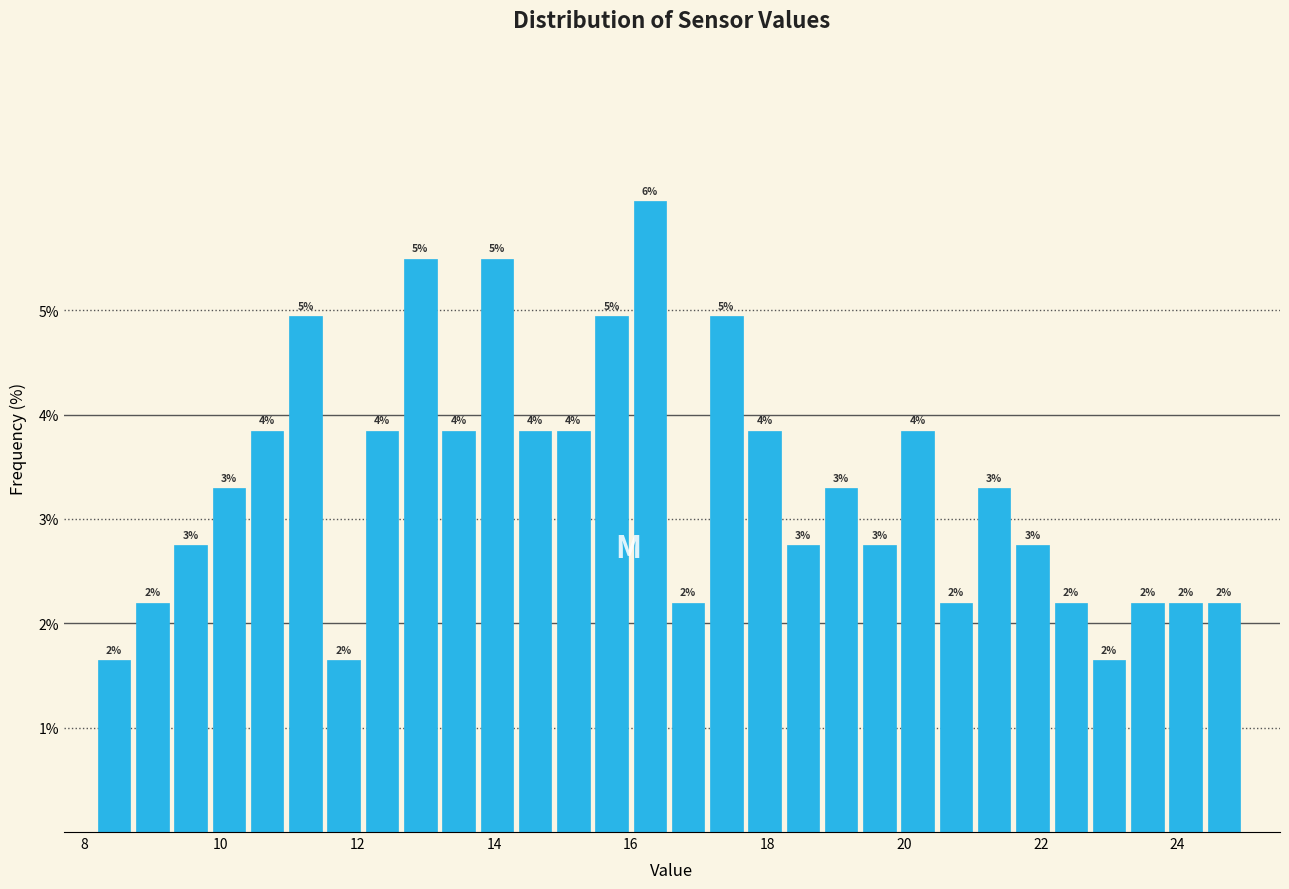

Read against the x-axis, roughly where is the centre of the tallest bar?

16.2